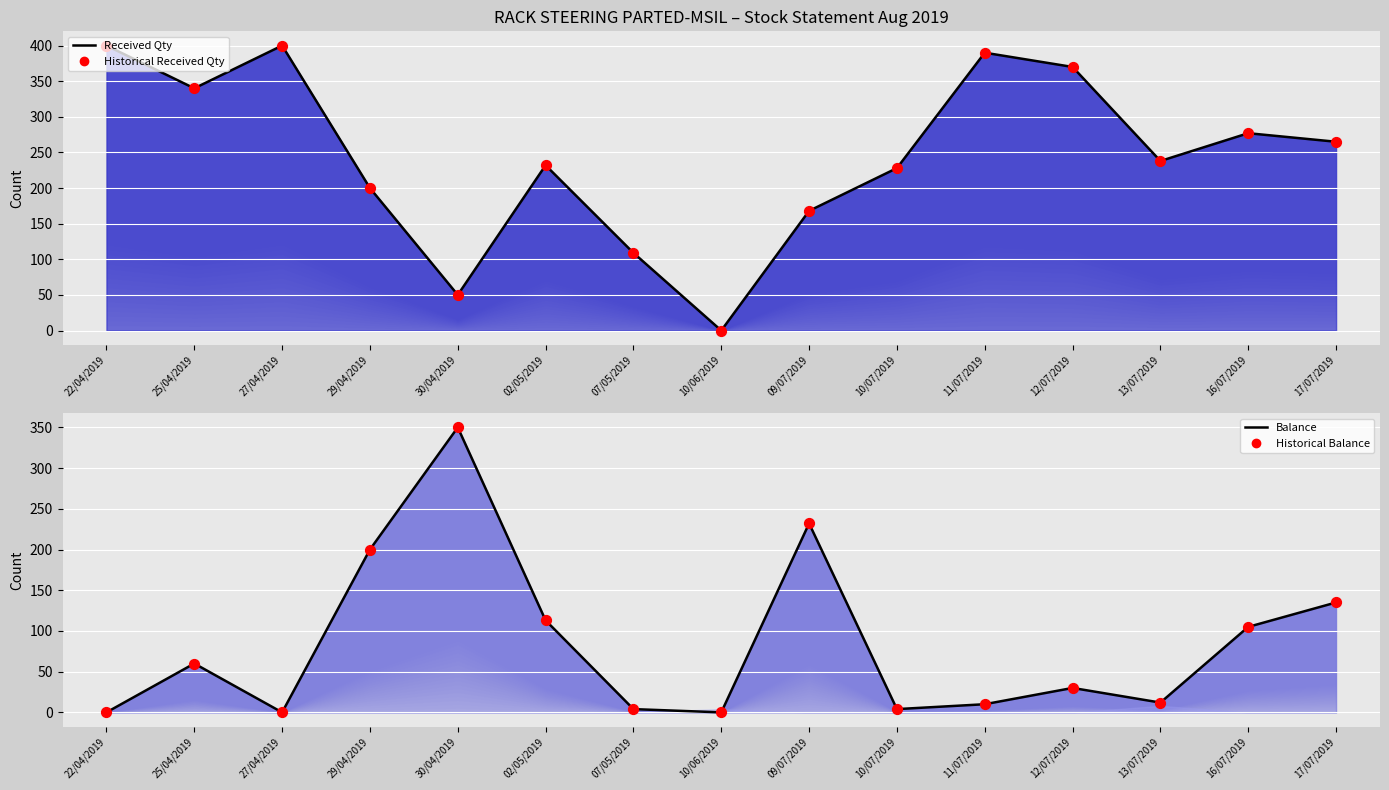

What is the total value across all series at 12/07/2019?

800